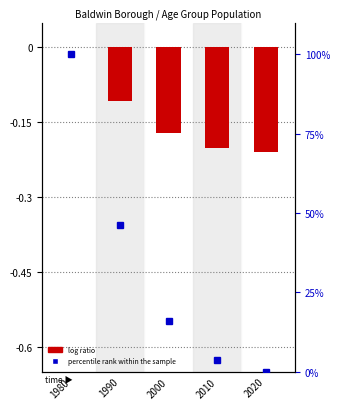

Count the values in the range 0 to 1.

1